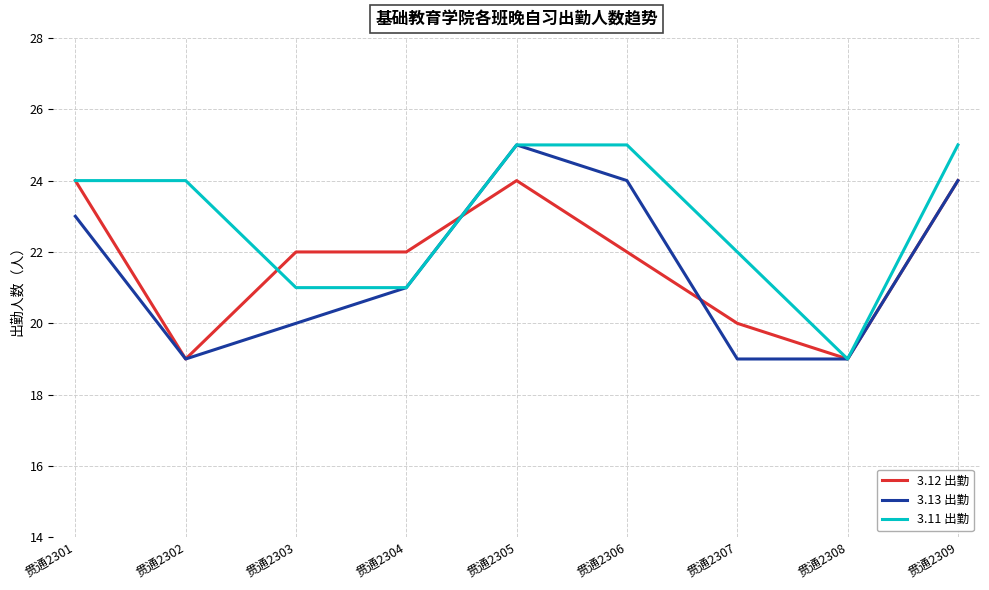

What is the average value of the 3.12 出勤 series?

22